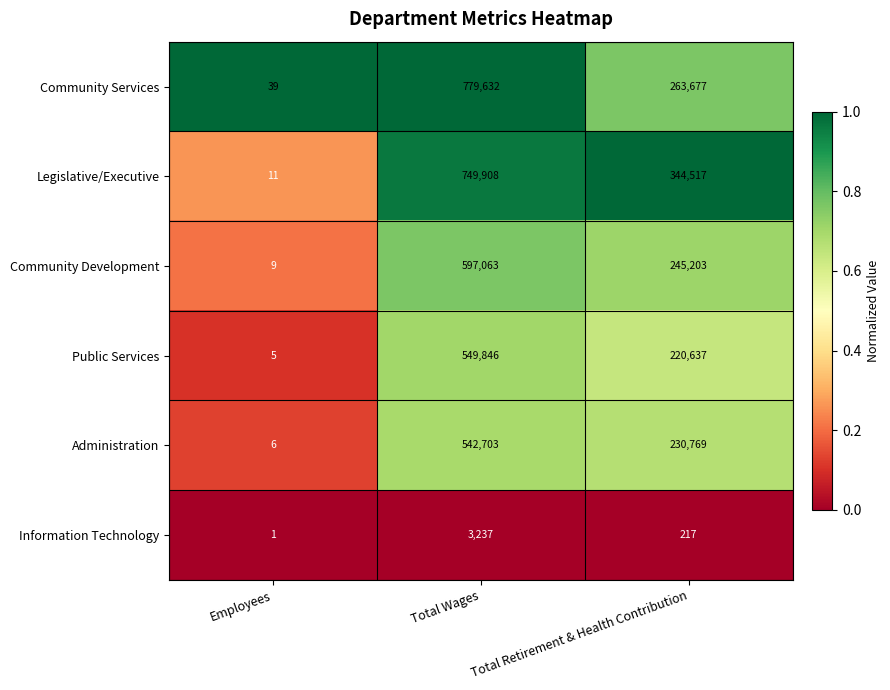

What is the total value across all series at Total Retirement & Health Contribution?

1305020